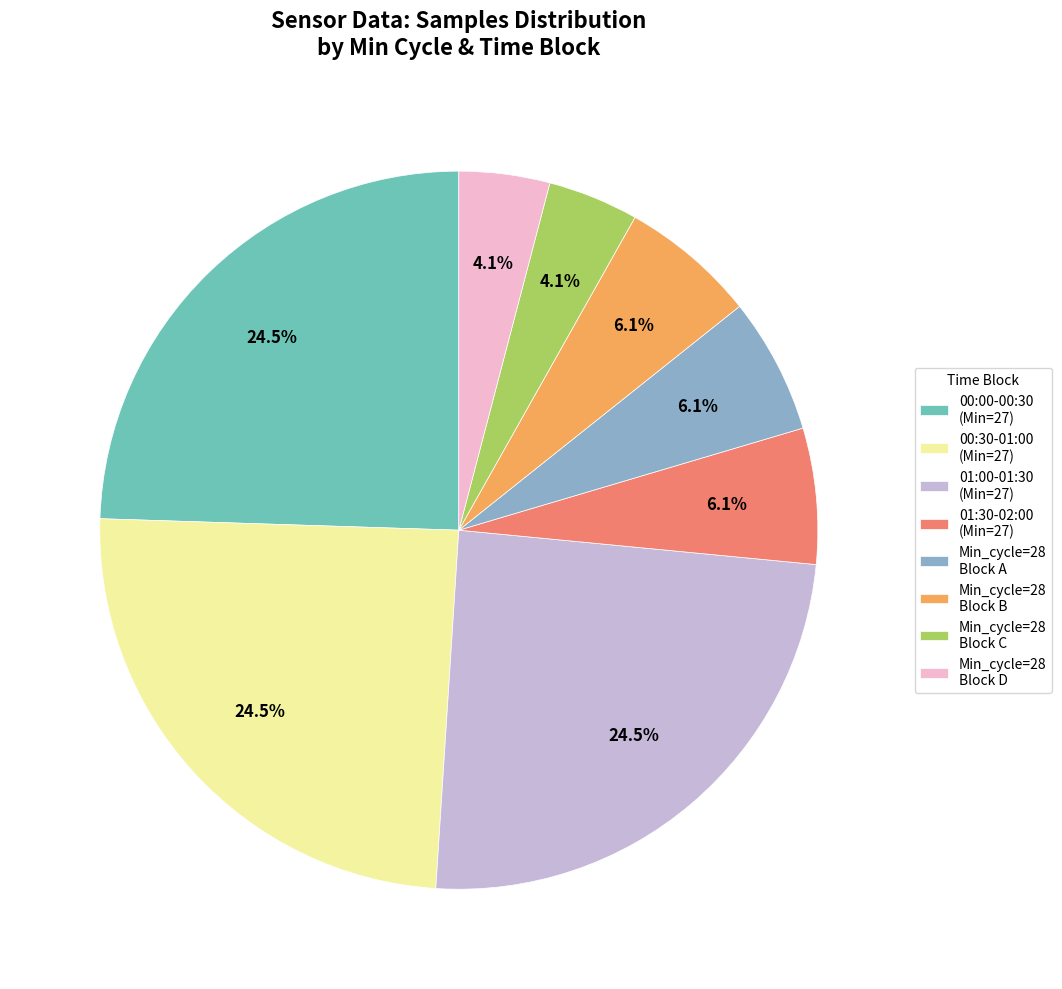

How much of the chart is everything except 01:00-01:30 (Min=27)?

75.5%